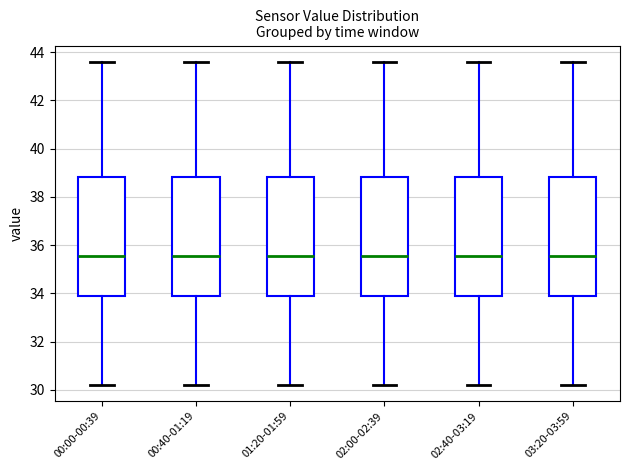

Where does the upper whisker of the box for 02:40-03:19 end on the y-axis? The values are not printed on the chart, so give them approximately, as read against the axis.

43.6